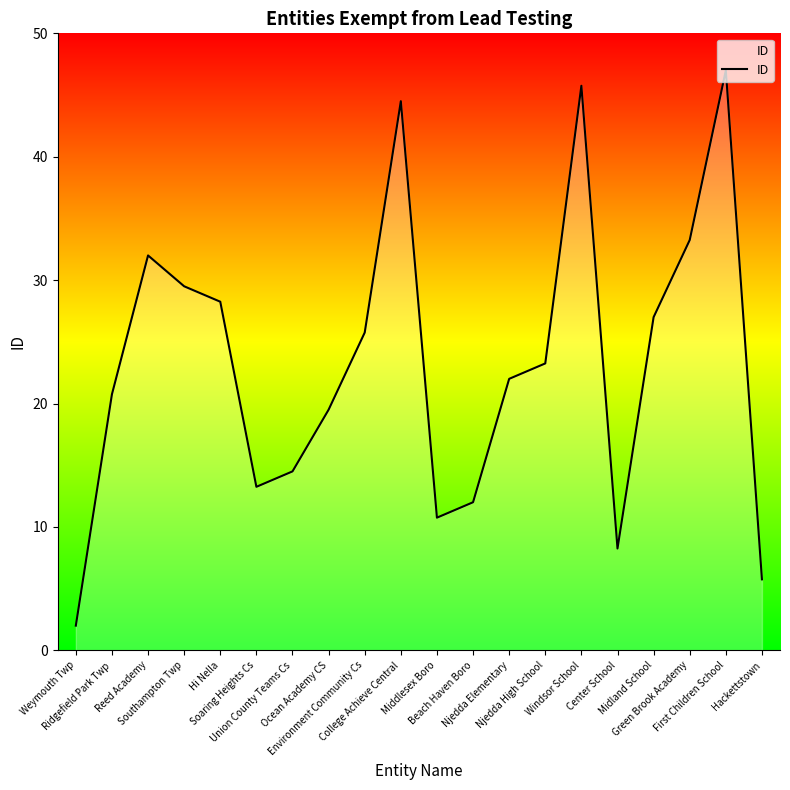

What is the minimum value shown in the chart?

2.0